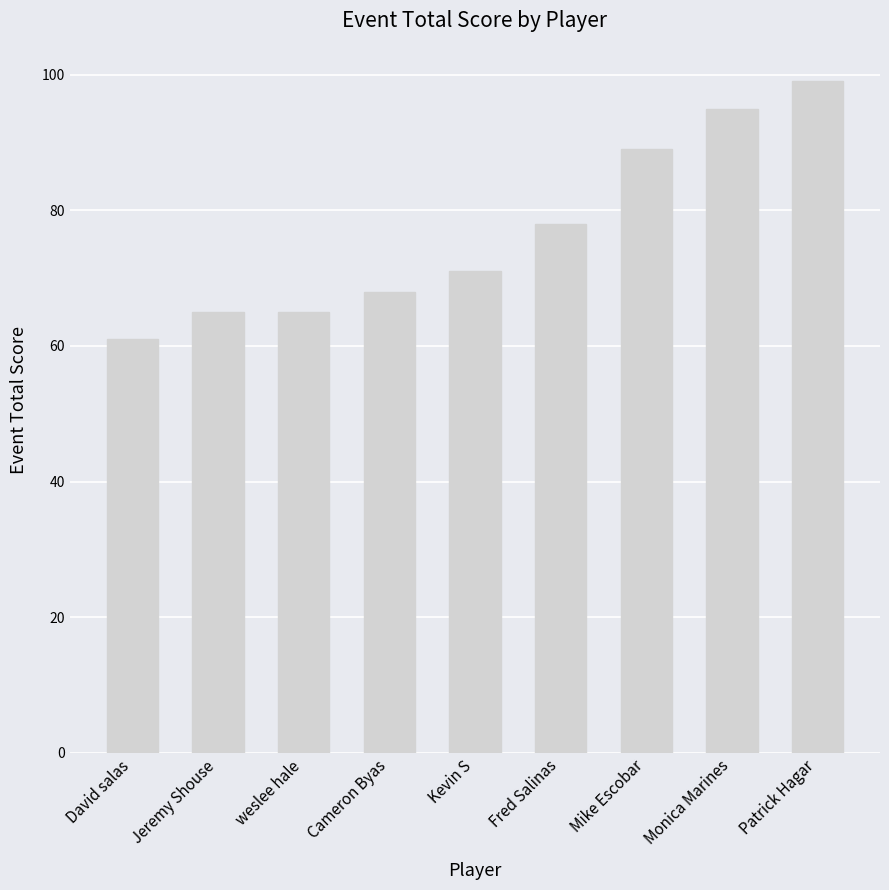

The value at weslee hale is 39. True or false?

False